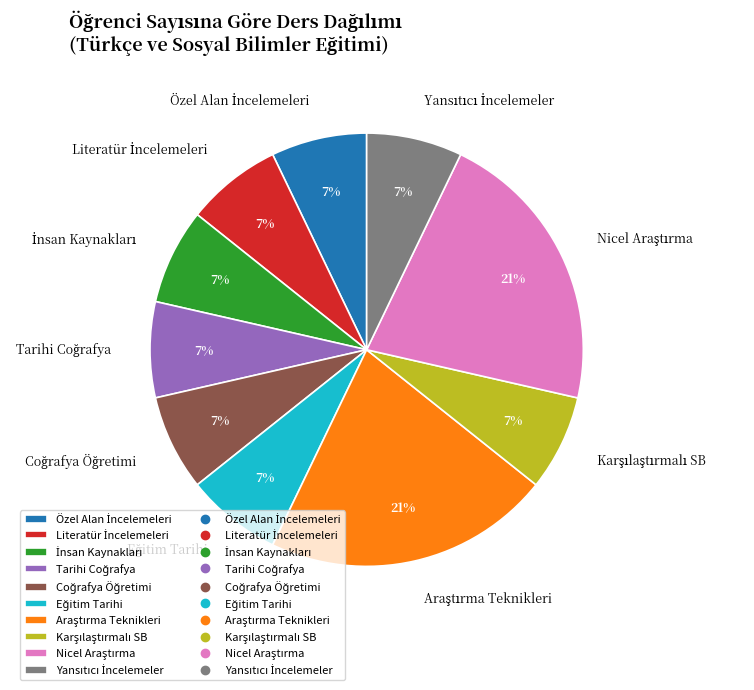

Does any single category account for the majority?

No